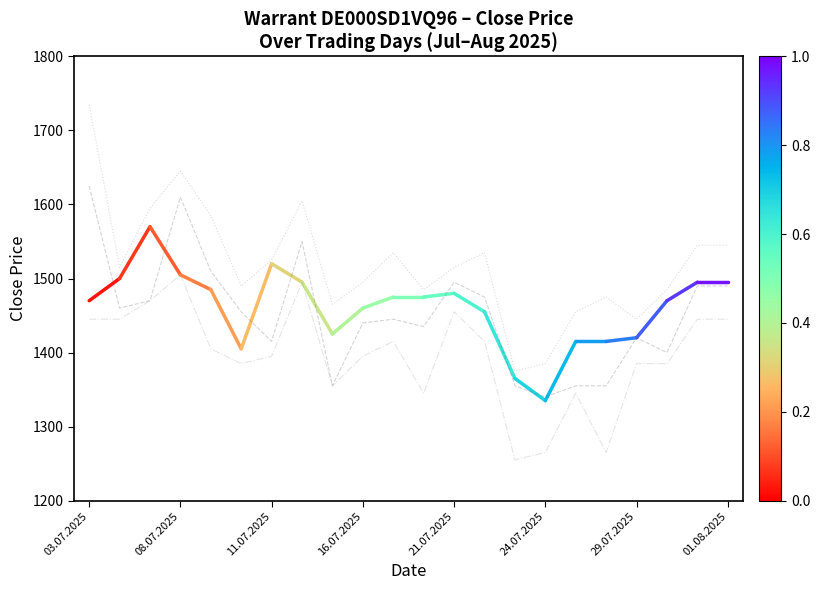

What is the minimum value shown in the chart?

1255